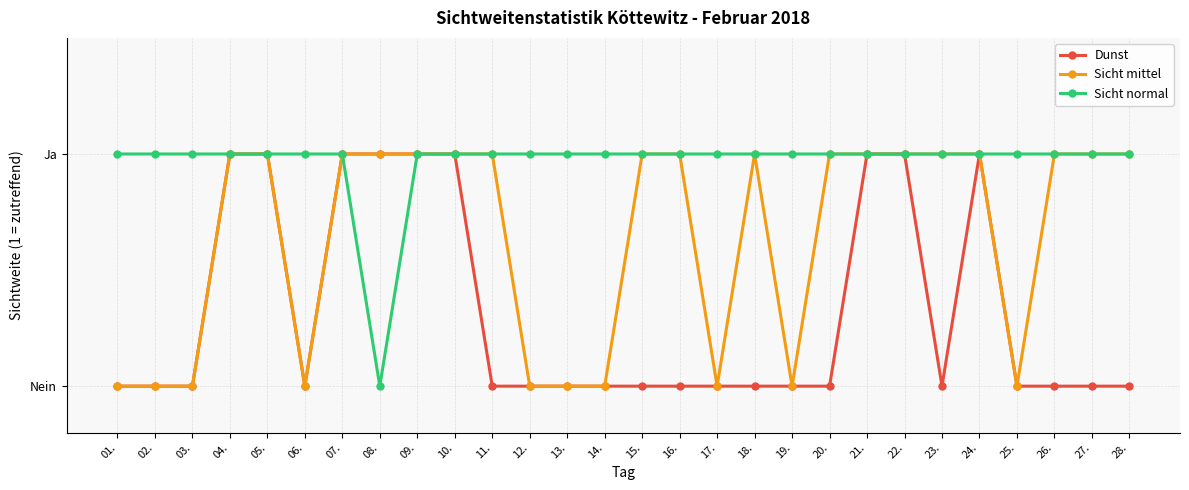

Does the chart have visible grid lines?

Yes